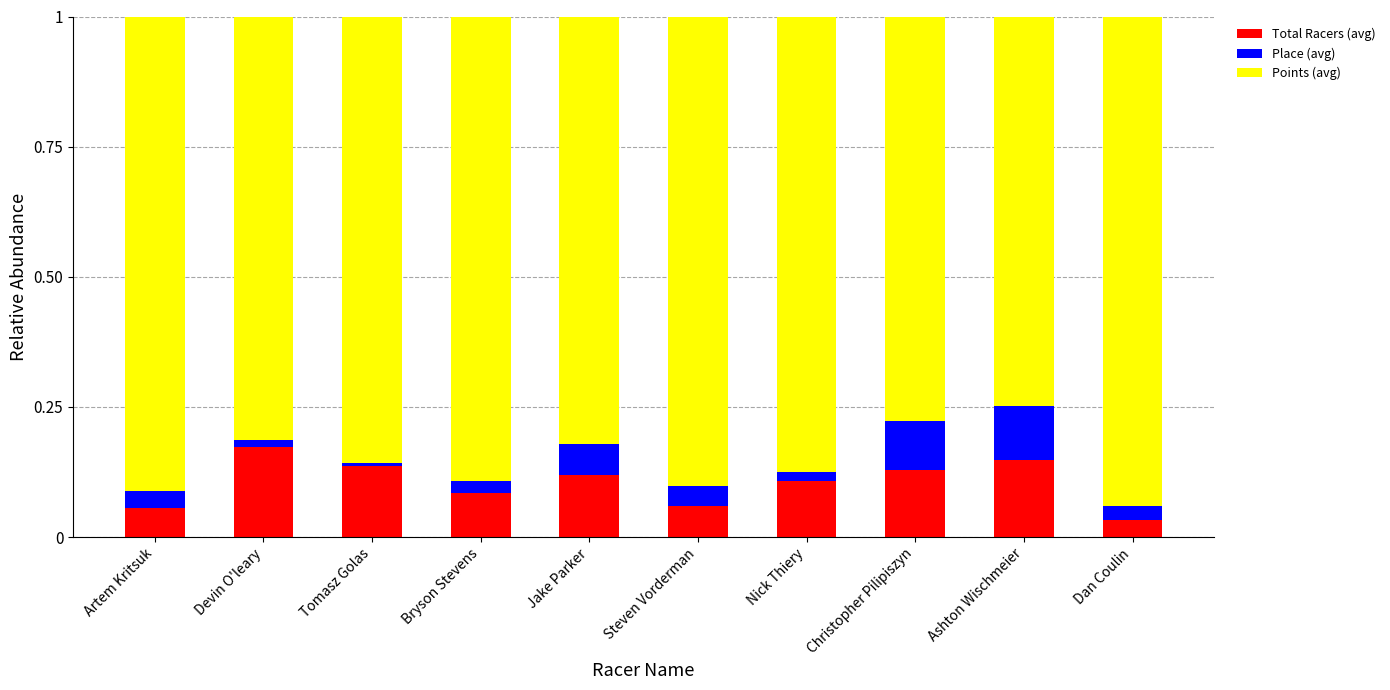

True or false: Total Racers (avg) has a value of 0.1 at Bryson Stevens.

True